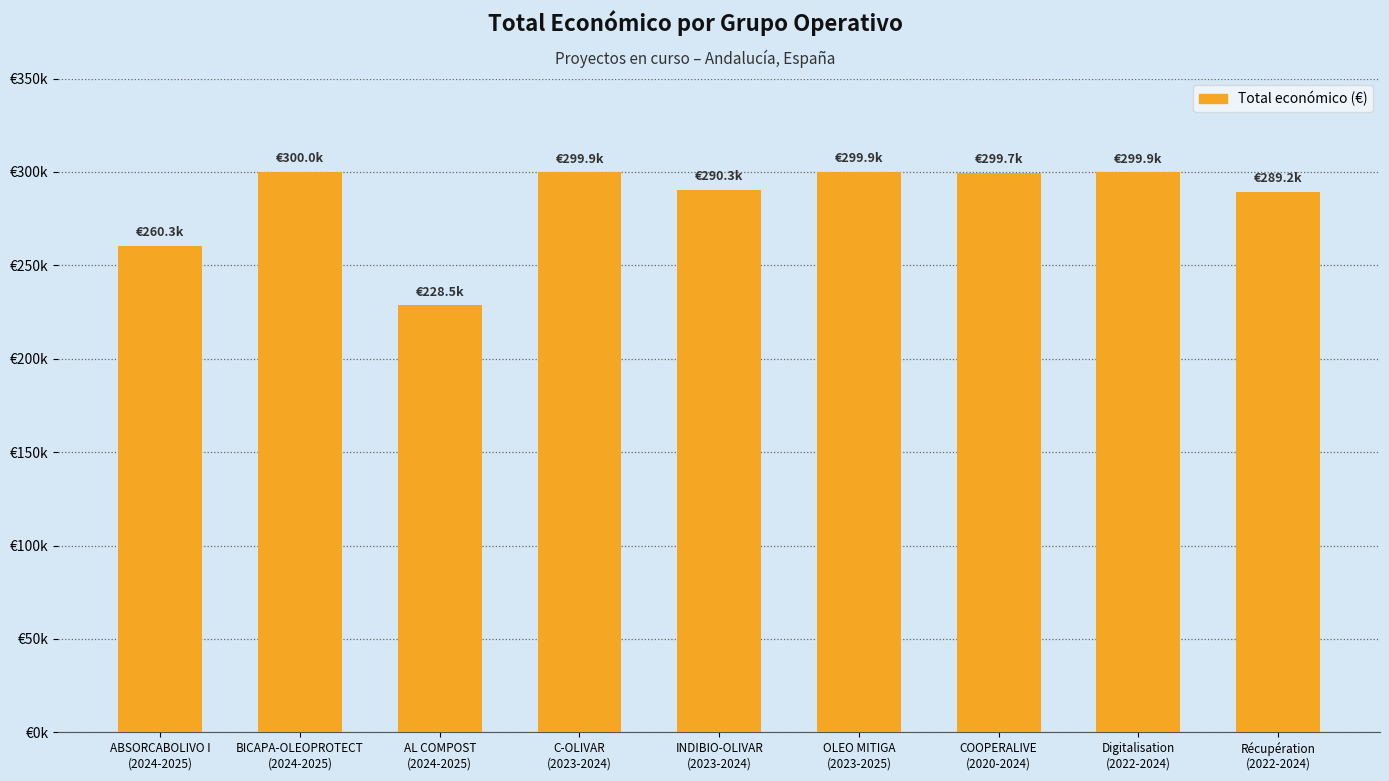

Rank the categories by value from highest to lowest.

BICAPA-OLEOPROTECT
(2024-2025), OLEO MITIGA
(2023-2025), Digitalisation
(2022-2024), C-OLIVAR
(2023-2024), COOPERALIVE
(2020-2024), INDIBIO-OLIVAR
(2023-2024), Récupération
(2022-2024), ABSORCABOLIVO I
(2024-2025), AL COMPOST
(2024-2025)